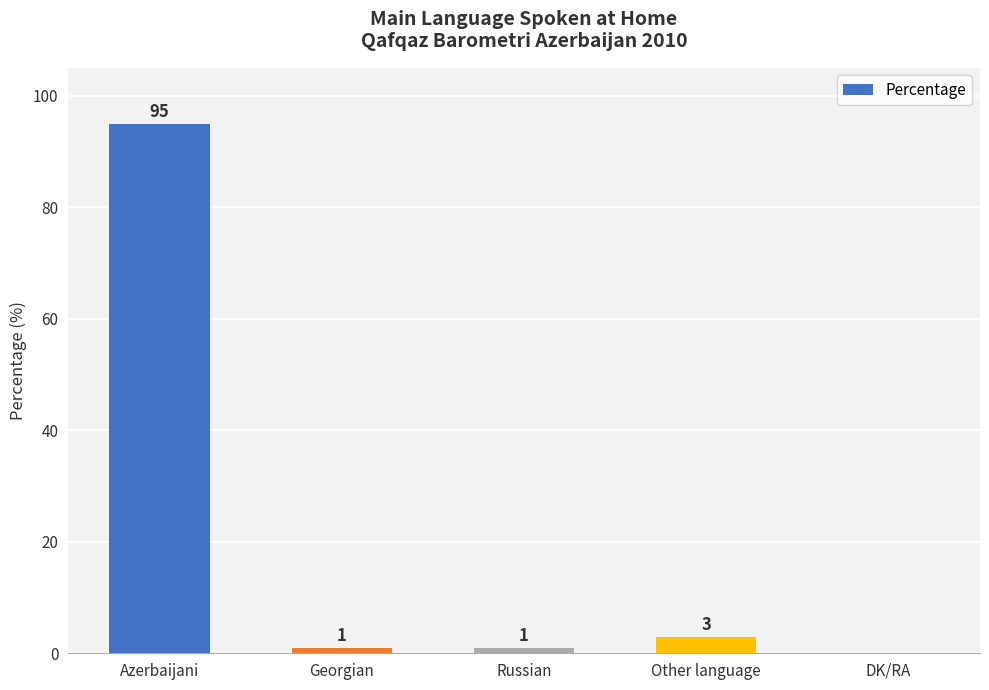

What is the change in value from Georgian to Other language?

+2